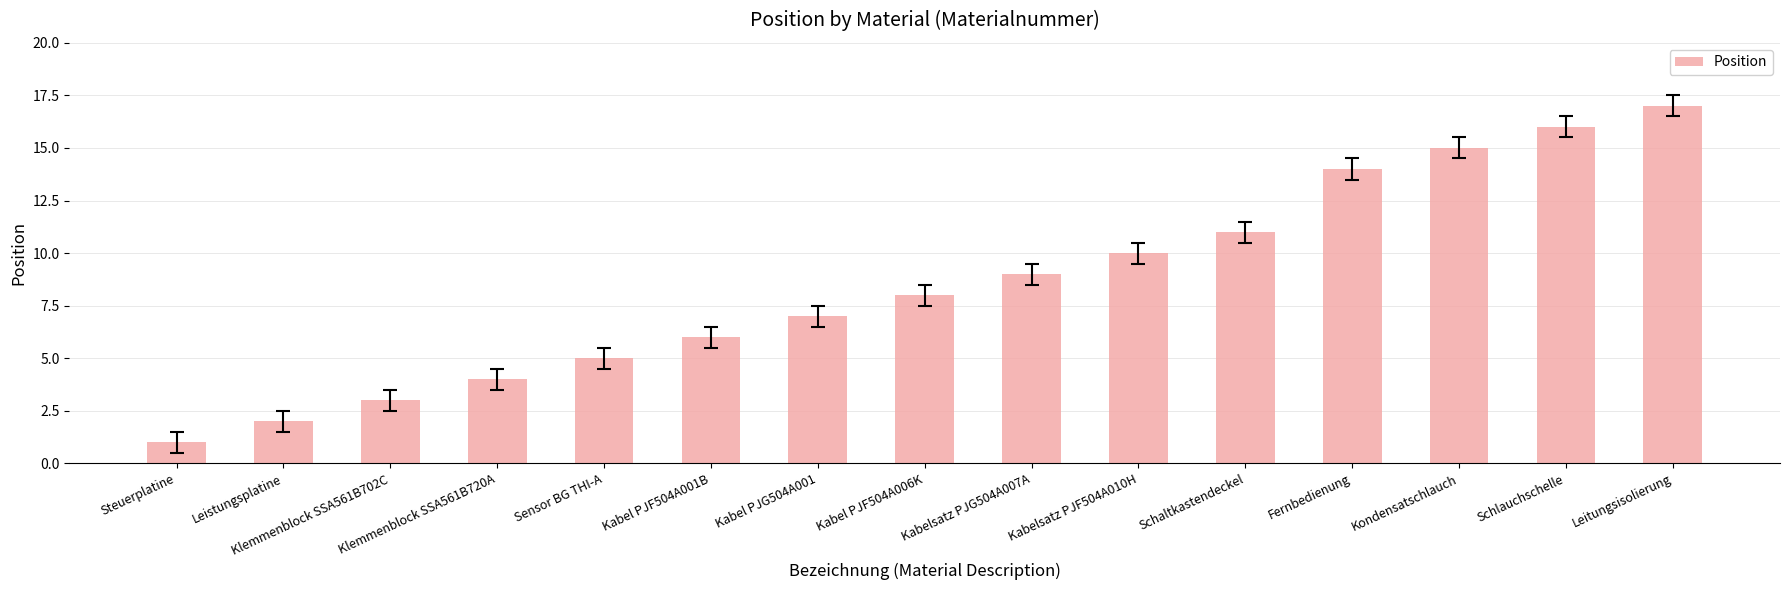

Does the chart contain stacked bars?

No